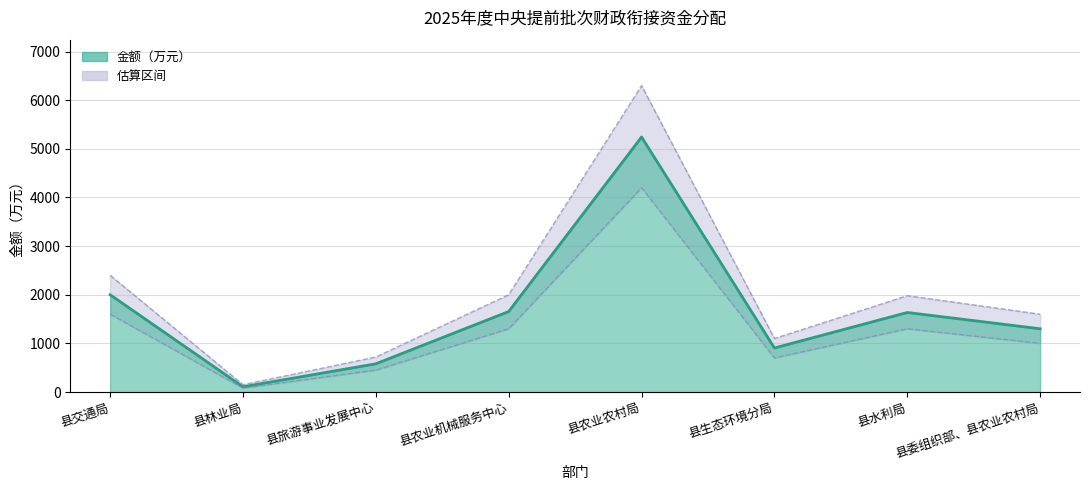

Where is the first local minimum?

县林业局